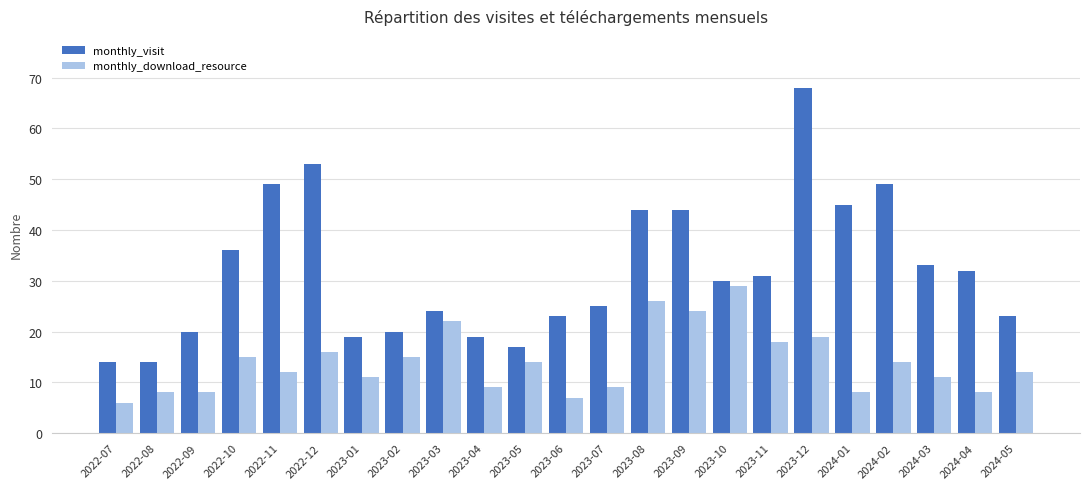

Reading right to left, list all the values displayed in this chart.

monthly_visit: 2024-05=23	2024-04=32	2024-03=33	2024-02=49	2024-01=45	2023-12=68	2023-11=31	2023-10=30	2023-09=44	2023-08=44	2023-07=25	2023-06=23	2023-05=17	2023-04=19	2023-03=24	2023-02=20	2023-01=19	2022-12=53	2022-11=49	2022-10=36	2022-09=20	2022-08=14	2022-07=14
monthly_download_resource: 2024-05=12	2024-04=8	2024-03=11	2024-02=14	2024-01=8	2023-12=19	2023-11=18	2023-10=29	2023-09=24	2023-08=26	2023-07=9	2023-06=7	2023-05=14	2023-04=9	2023-03=22	2023-02=15	2023-01=11	2022-12=16	2022-11=12	2022-10=15	2022-09=8	2022-08=8	2022-07=6